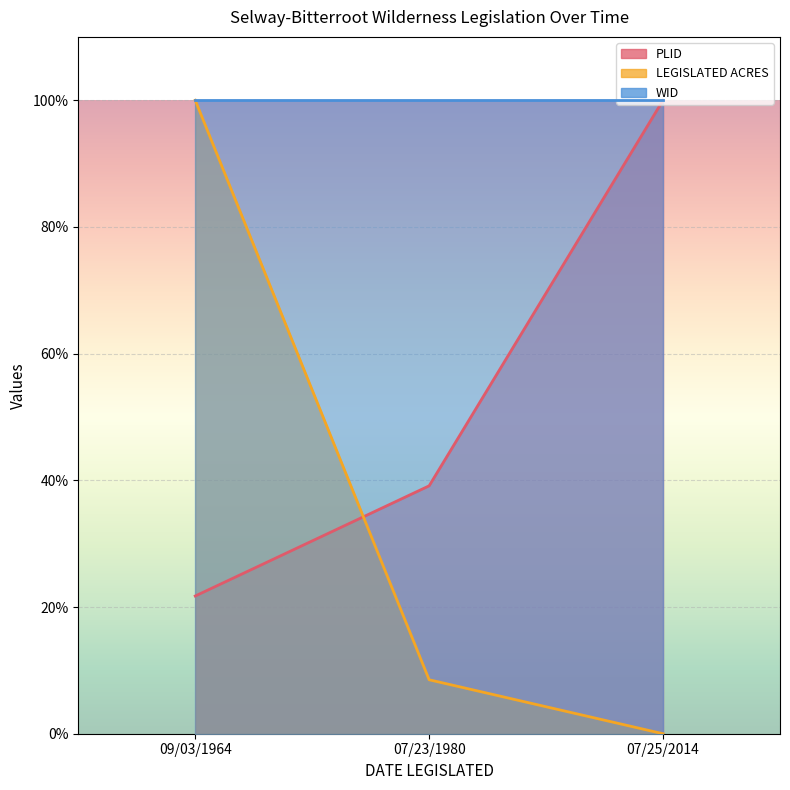

At which category is the sum across all series the highest?

09/03/1964